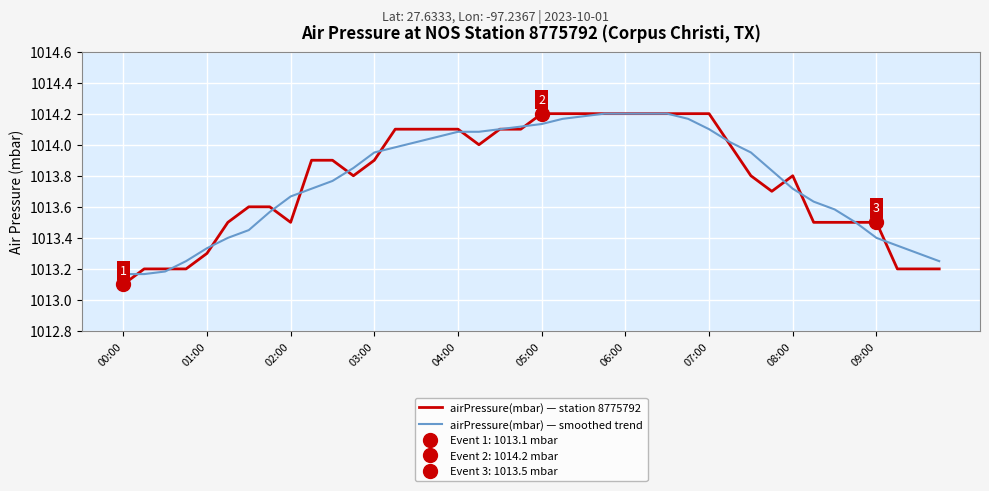

How many interior local valleys does the airPressure(mbar) — station 8775792 series have?

4